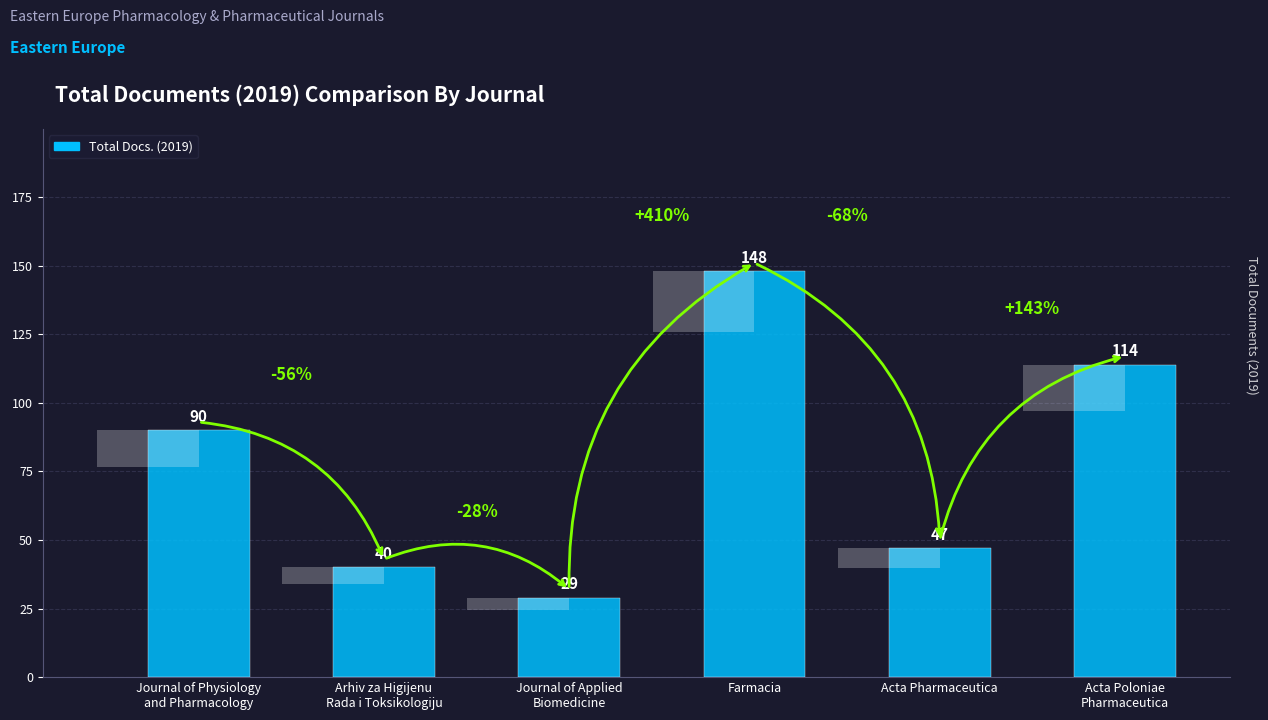

How many data points does each series have?

6